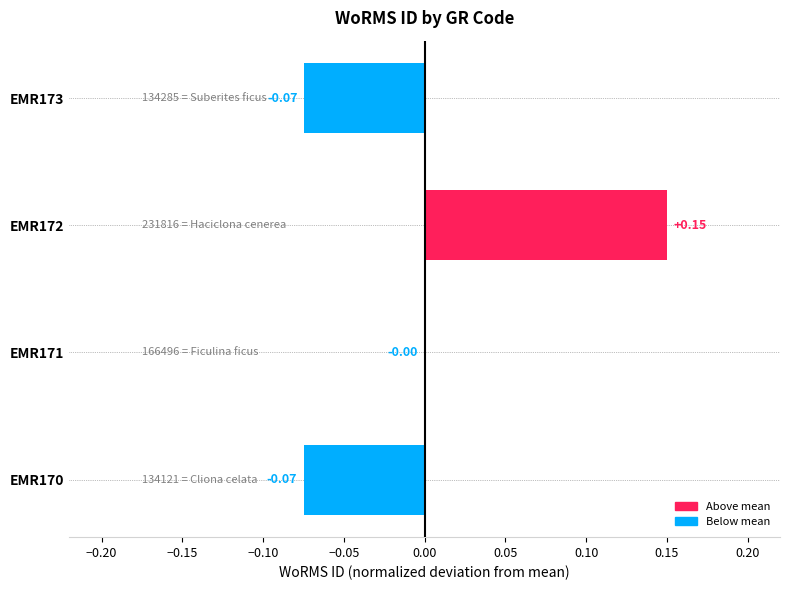

Between EMR171 and EMR172, which is larger?

EMR172